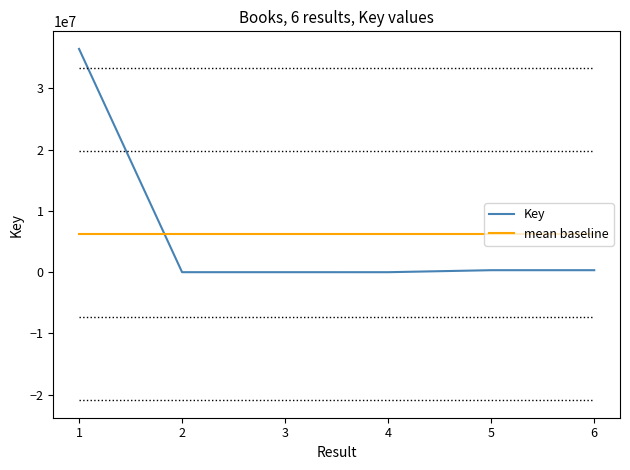

What is the average value of the mean baseline series?

6189959.3